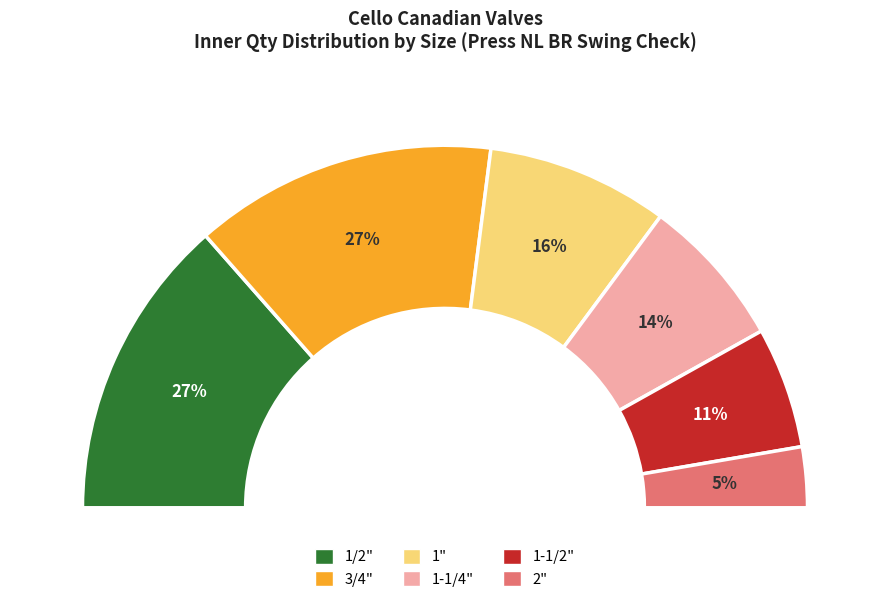

What percentage do 2" and 1-1/2" together represent?

16.2%